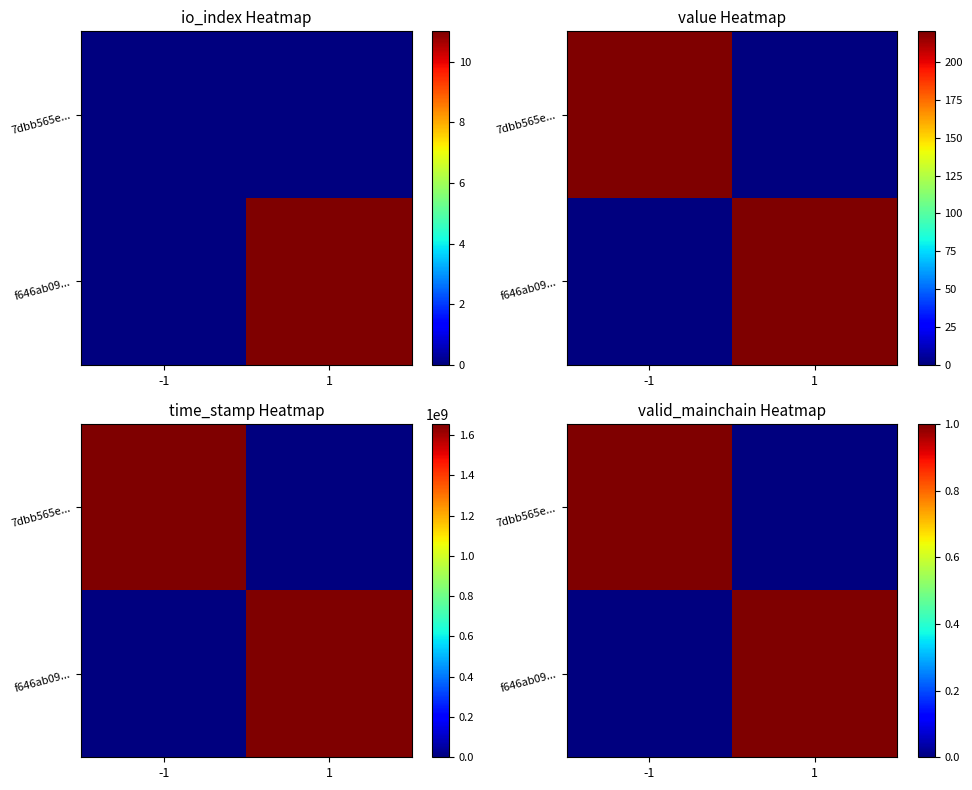

Between -1 and 1, which is larger?

-1